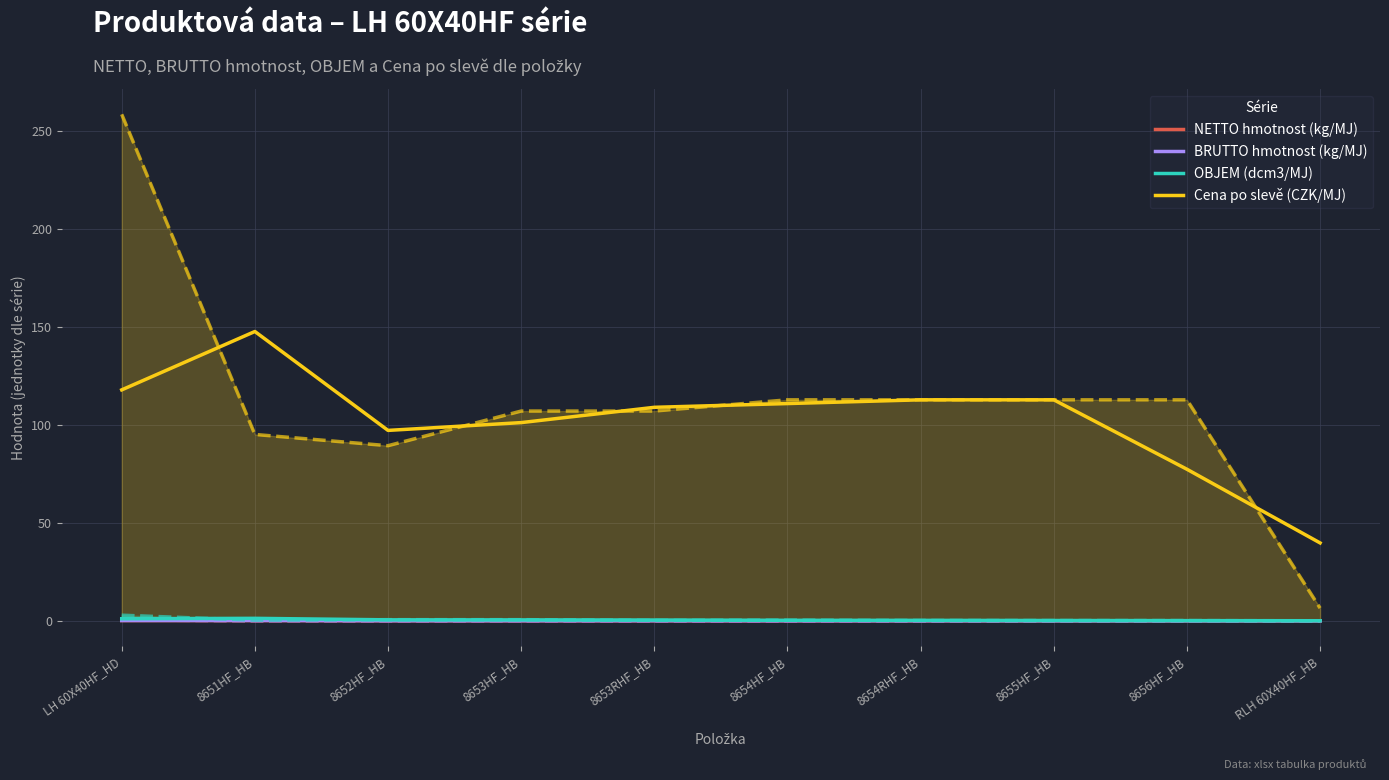

True or false: Cena po slevě (CZK/MJ) has more than 2 points higher than both neighbors.

False